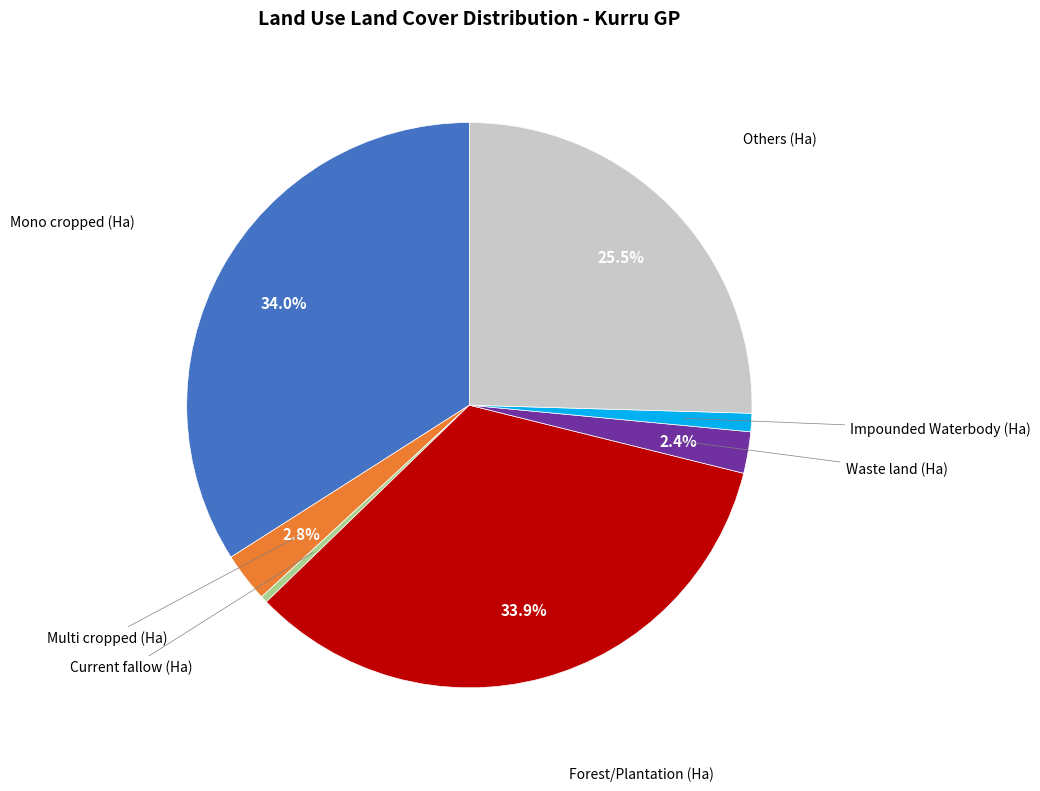

To the nearest percent, what is the difference between the largest and smallest slice percentages?

34%